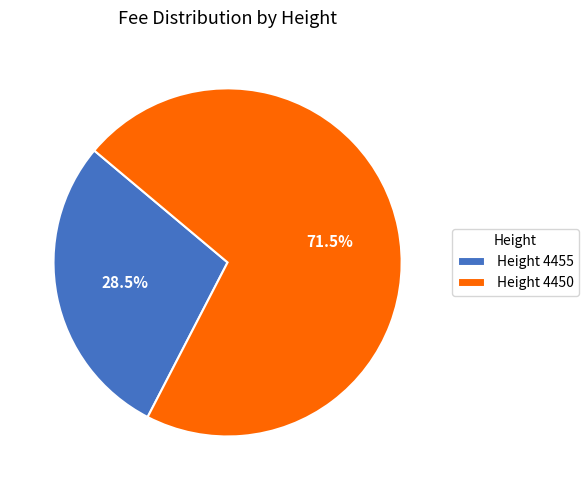

Which category has the biggest portion of the pie?

Height 4450